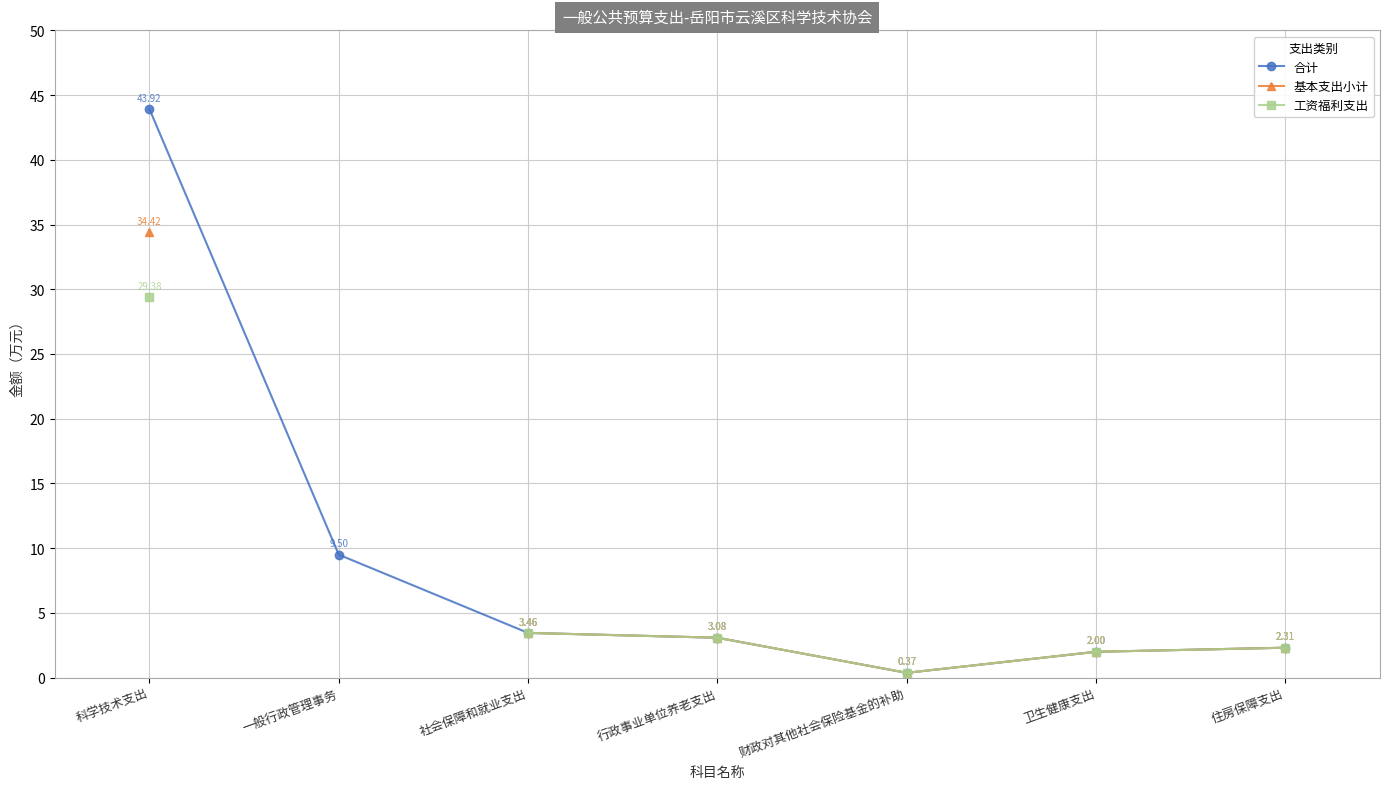

At which label does 工资福利支出 reach its peak?

科学技术支出